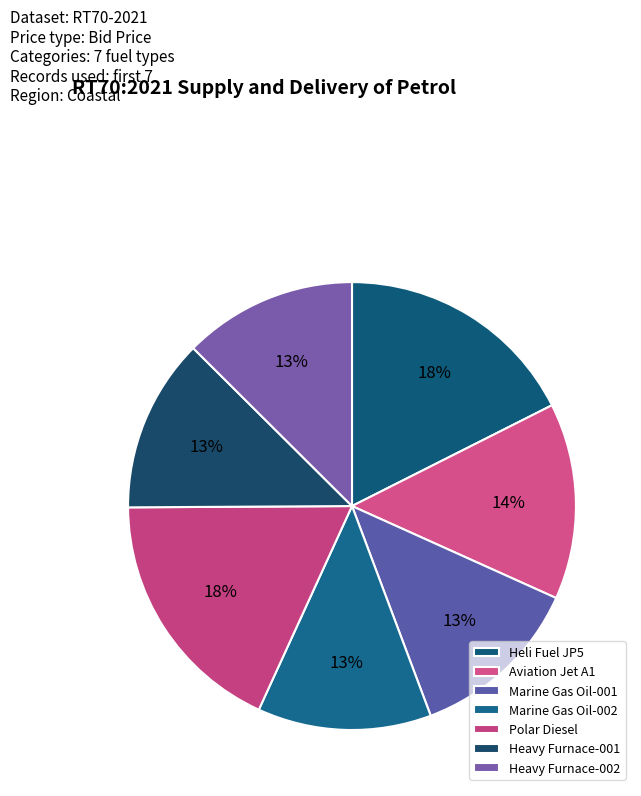

The Polar Diesel slice represents 18% of the pie. True or false?

True